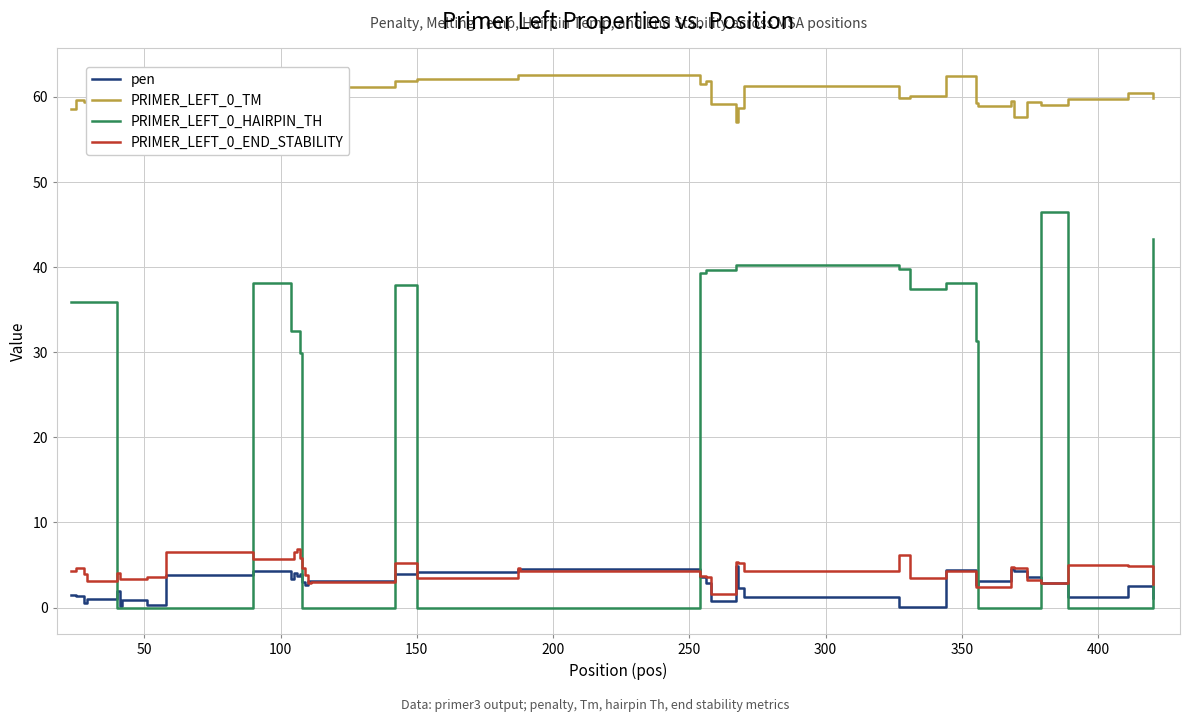

Which series has the largest total across all categories?

PRIMER_LEFT_0_TM